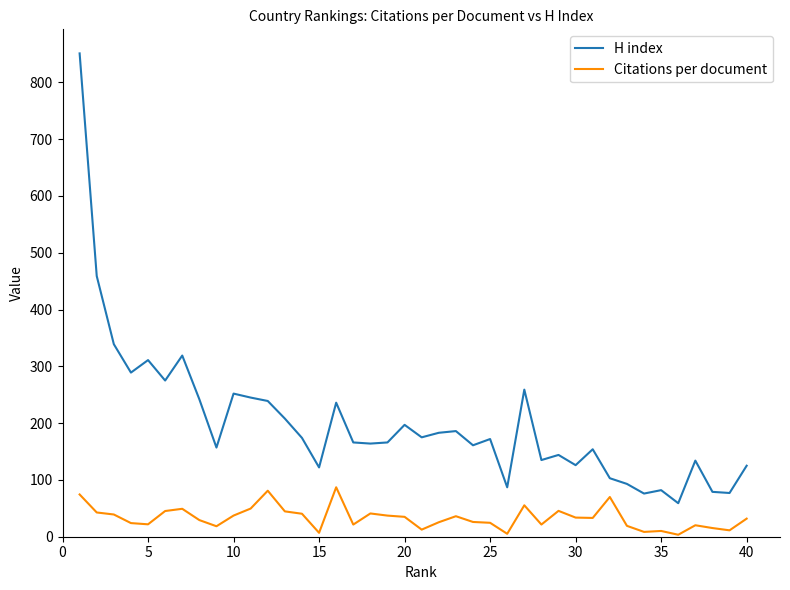

Which series has the largest total across all categories?

H index